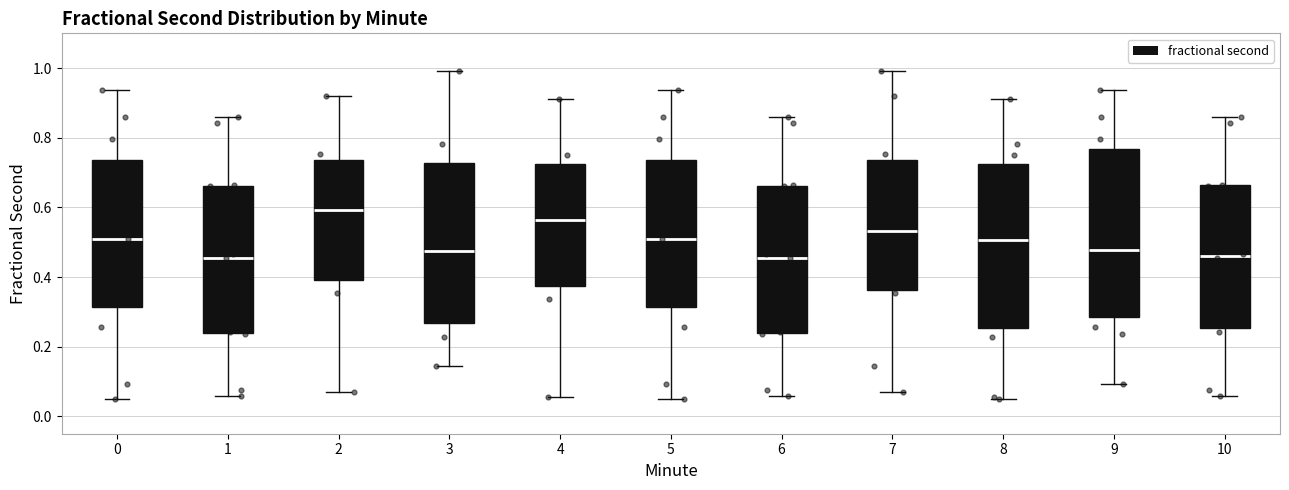

Where is the upper edge of the box at x = 6 on the y-axis? The values are not printed on the chart, so give them approximately, as read against the axis.

0.66